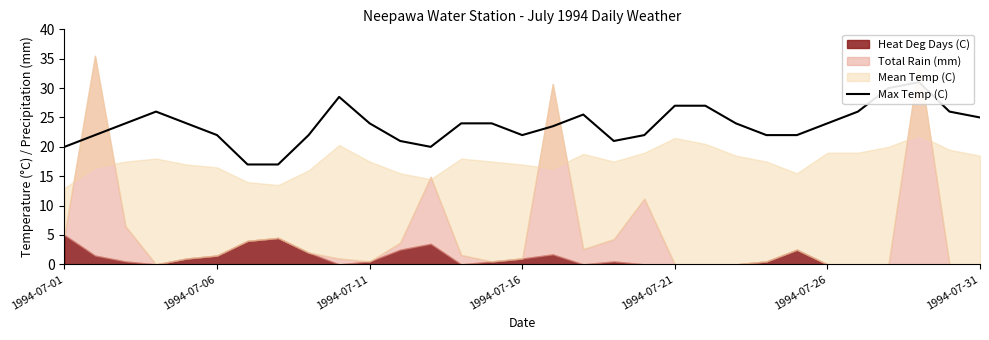

The value at 12 is 20.0. True or false?

True